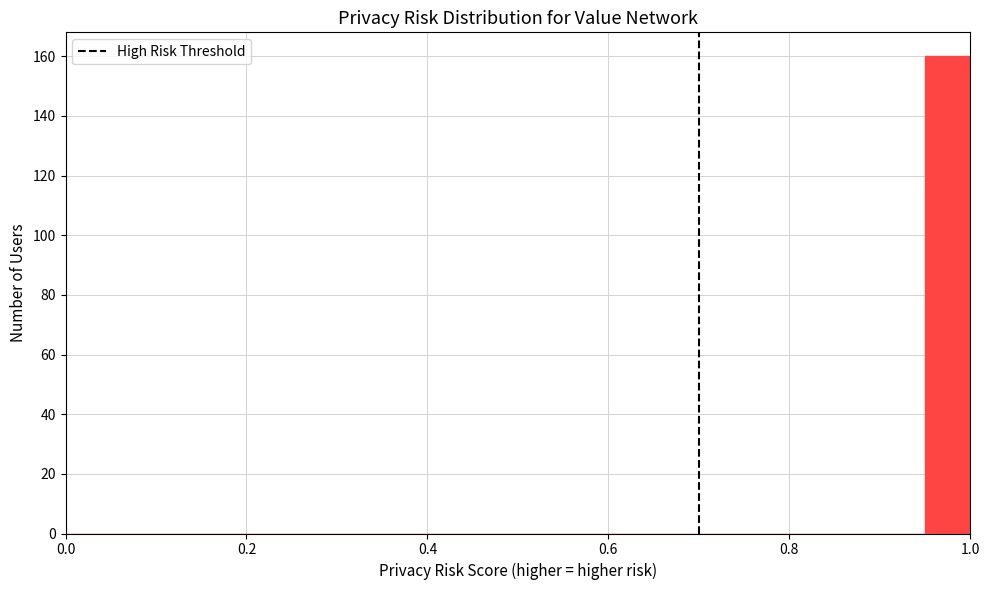

Read against the x-axis, roughly where is the centre of the tallest bar?

0.98